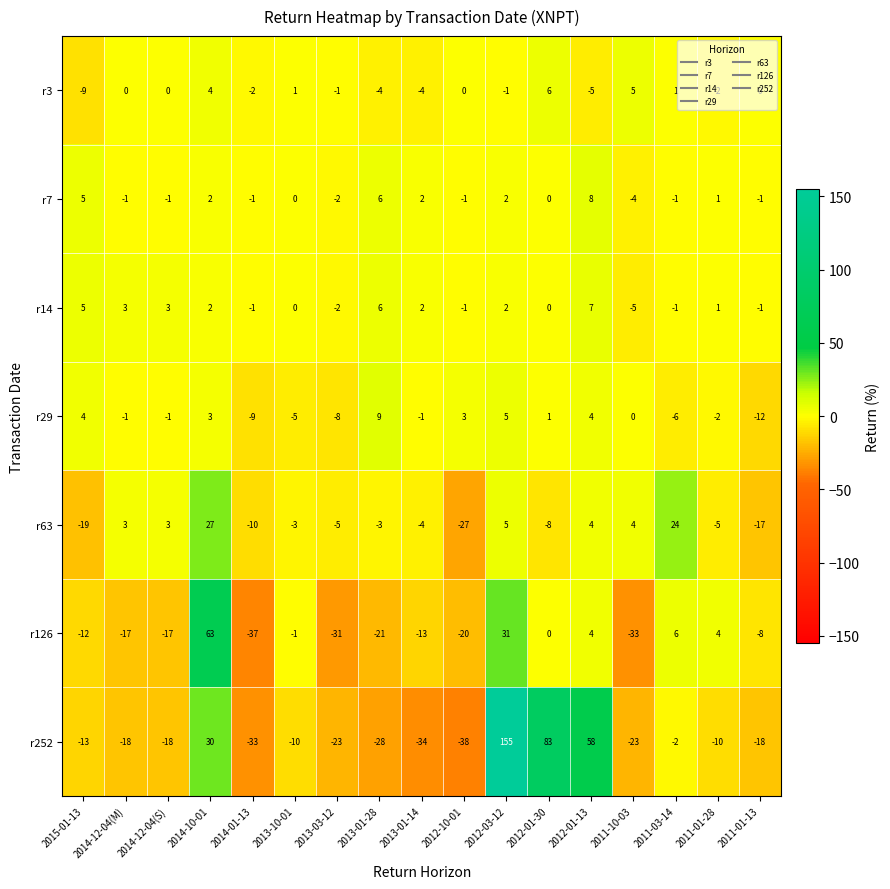

What is the spread (max minus min) of values at 2013-10-01?

11